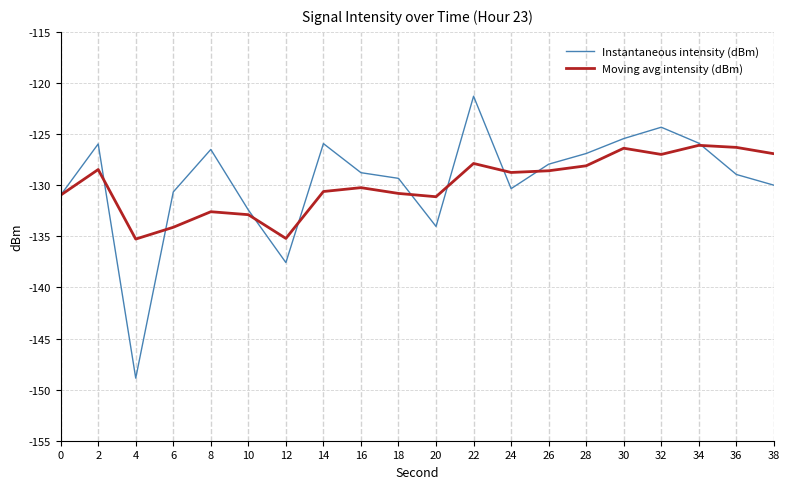

Which series has the largest range (max minus min)?

Instantaneous intensity (dBm)